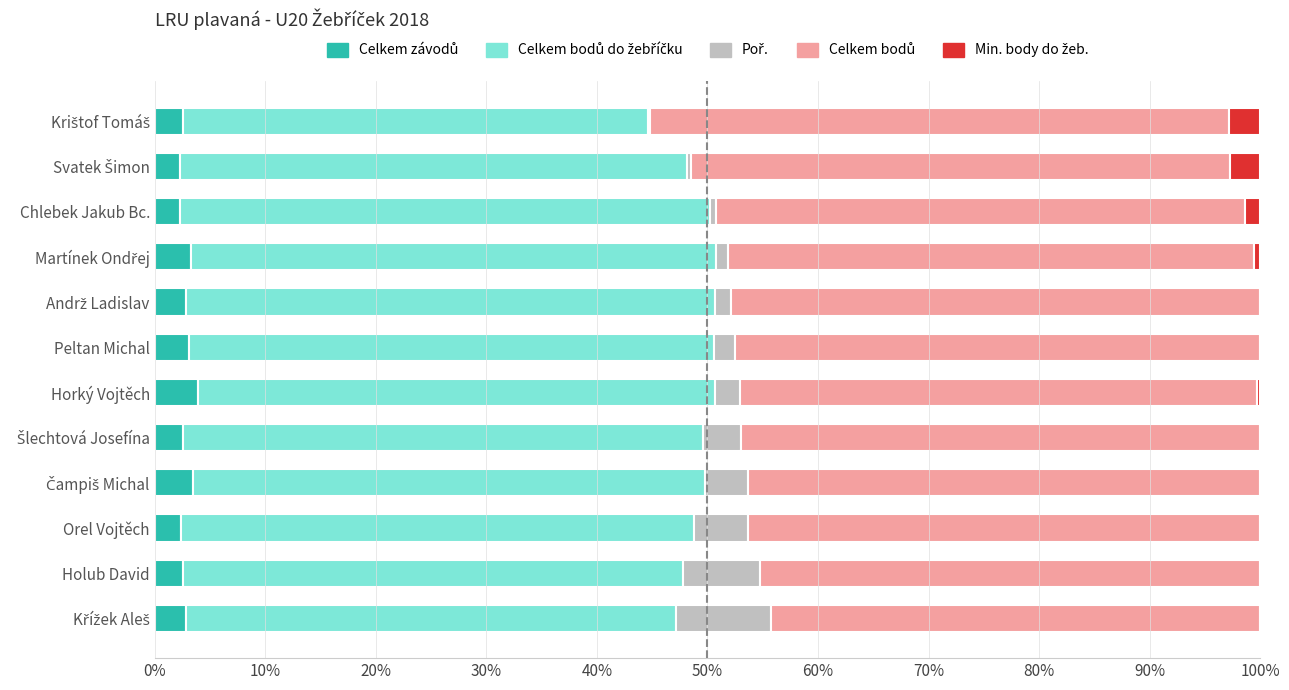

What is the total value across all series at Holub David?

100.0